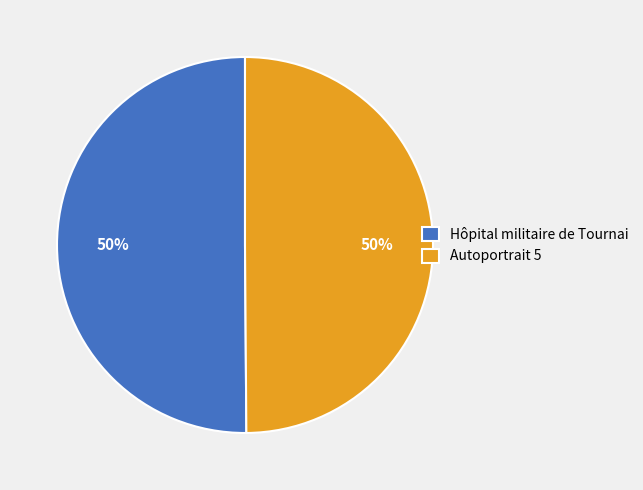

Approximately how many times larger is the value at Autoportrait 5 compared to Hôpital militaire de Tournai?

1.0